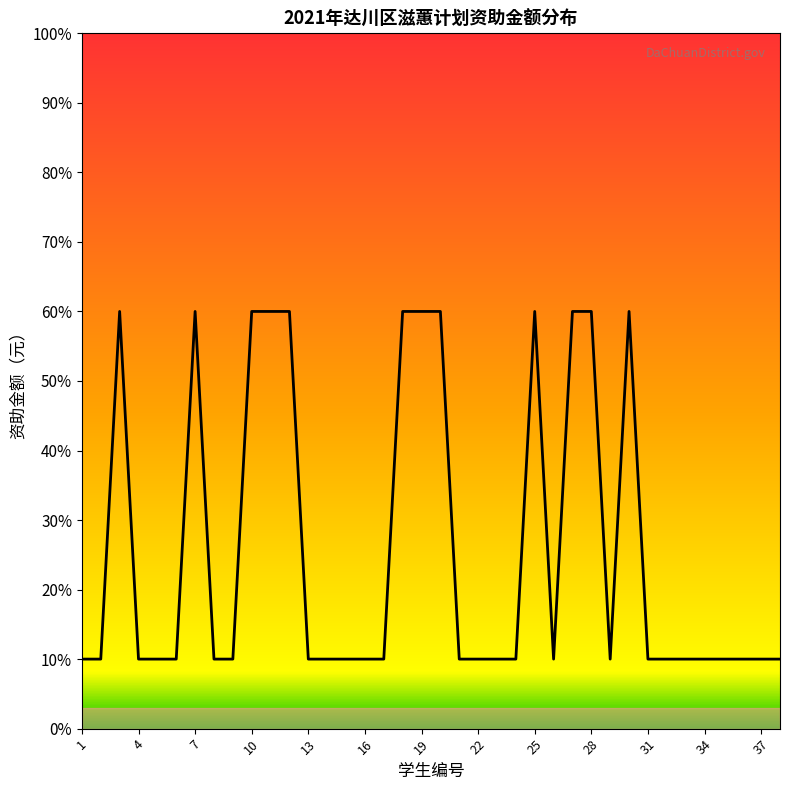

Does the chart display data point markers on the line(s)?

No